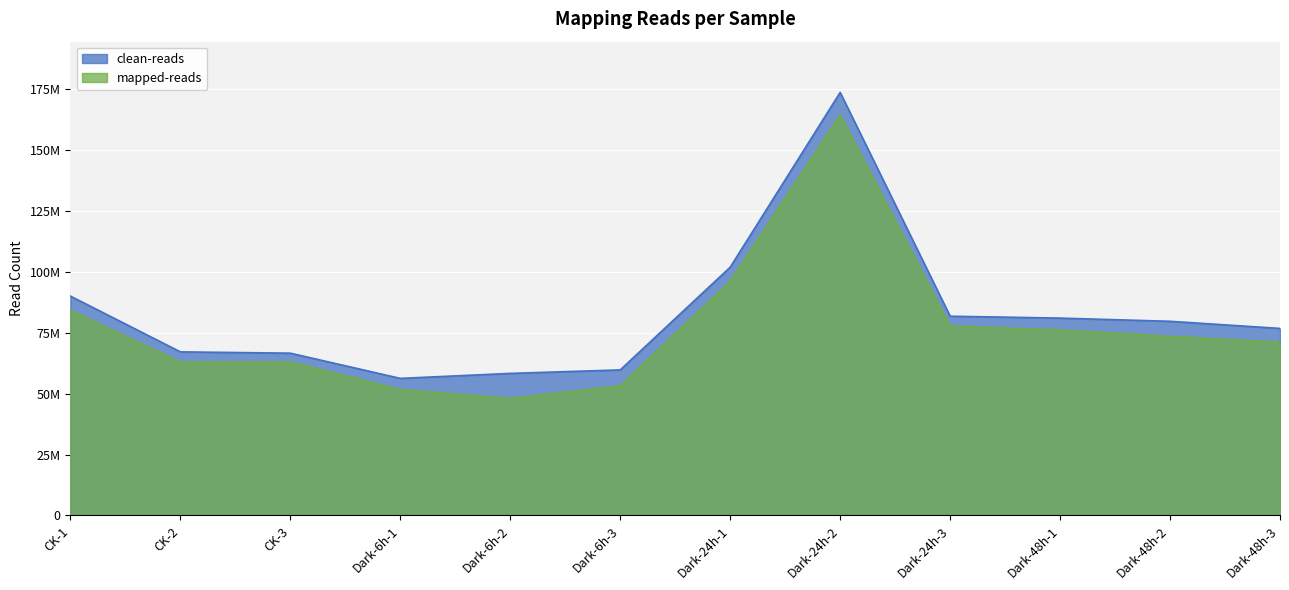

Does the chart display data point markers on the line(s)?

No